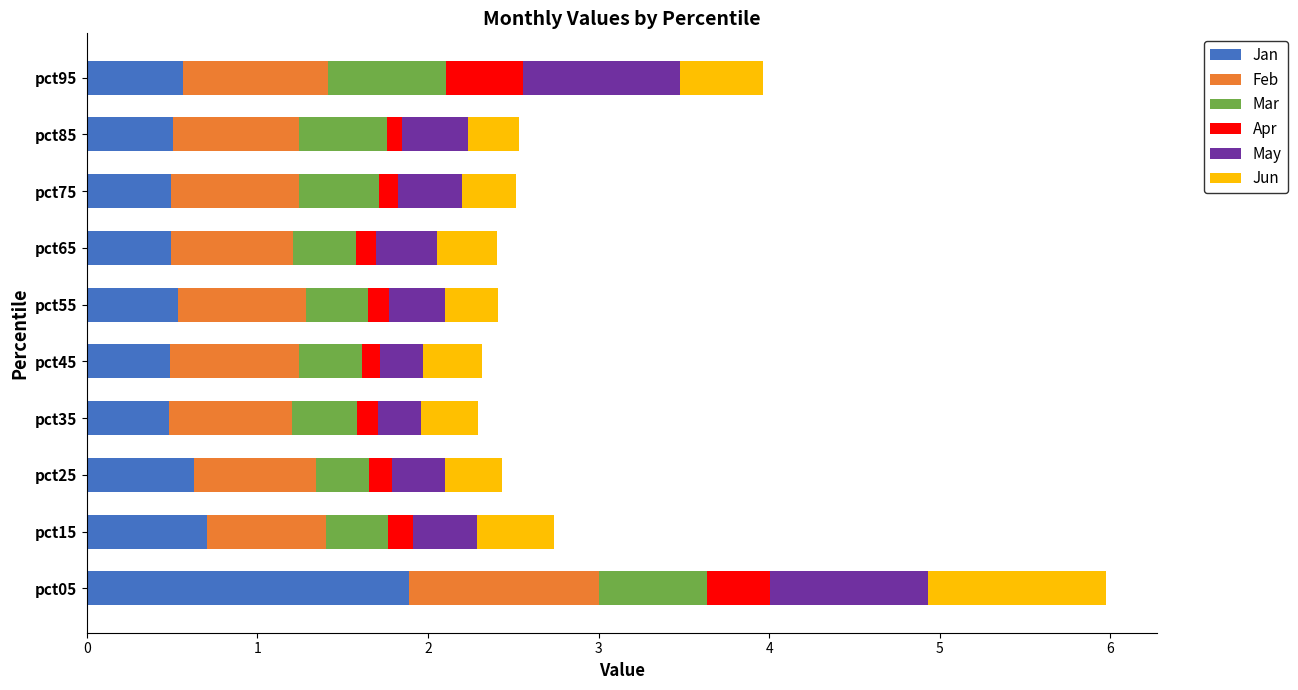

What is the maximum value for Jan?

1.9